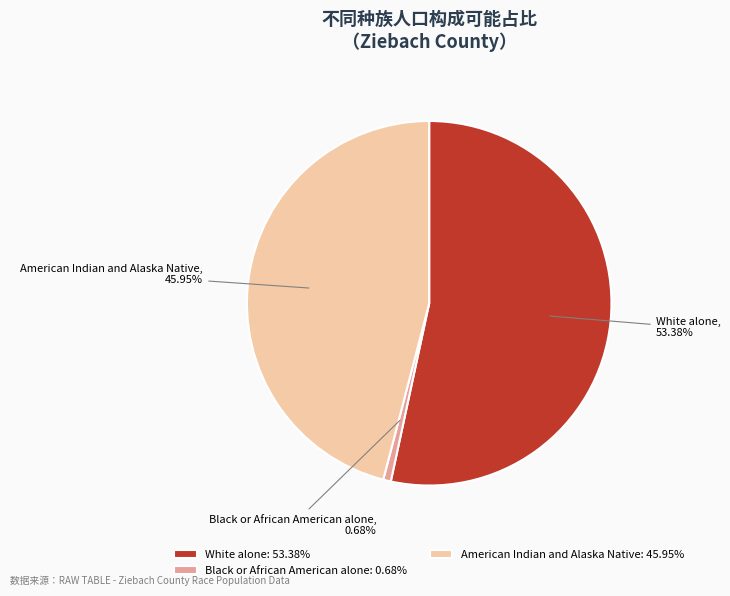

How many slices are in this pie chart?

3